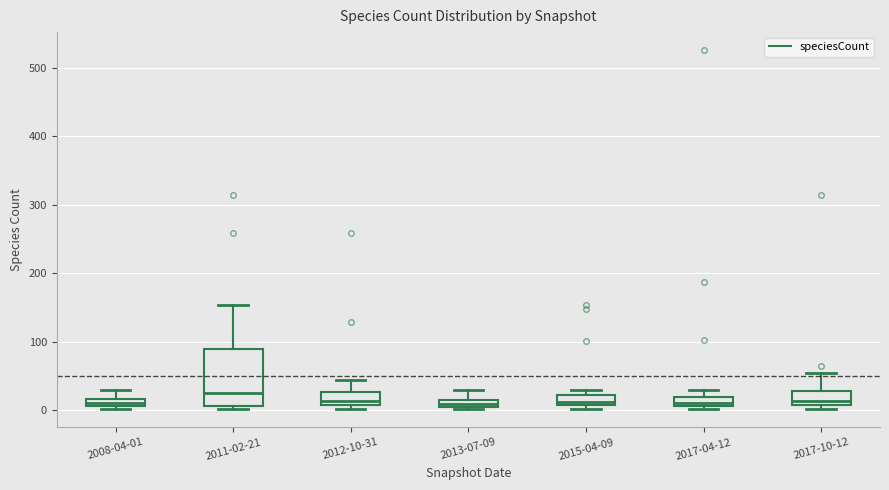

Where is the upper edge of the box for 2015-04-09 on the y-axis? The values are not printed on the chart, so give them approximately, as read against the axis.

20